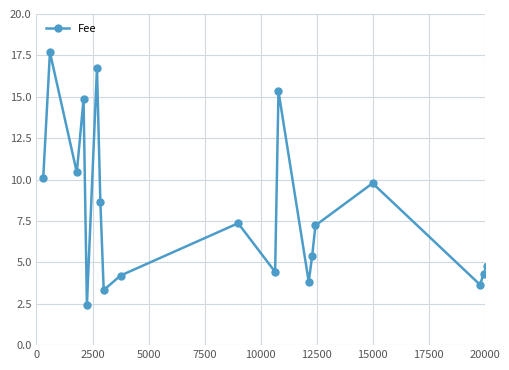

What is the minimum value shown in the chart?

2.4